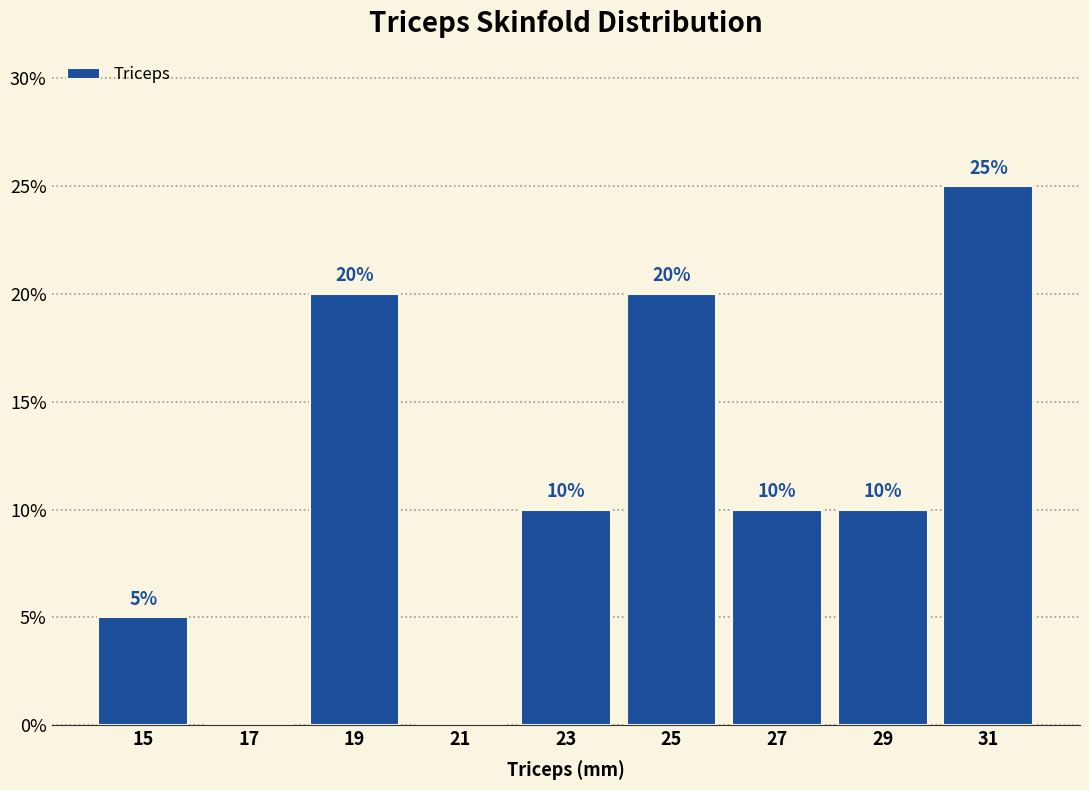

Over which range of the x-axis is the bar tallest?

30 to 32